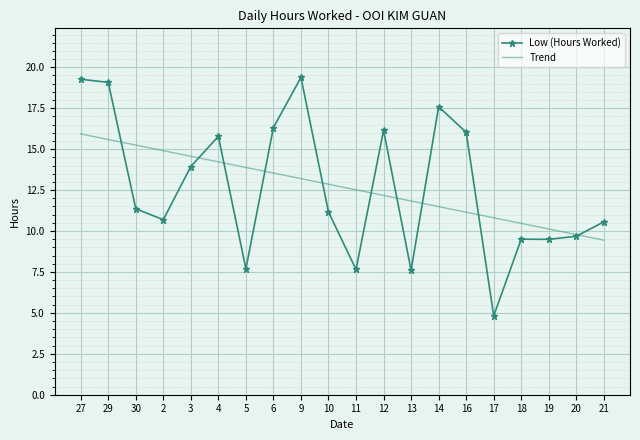

At which label does Trend first exceed 12?

27